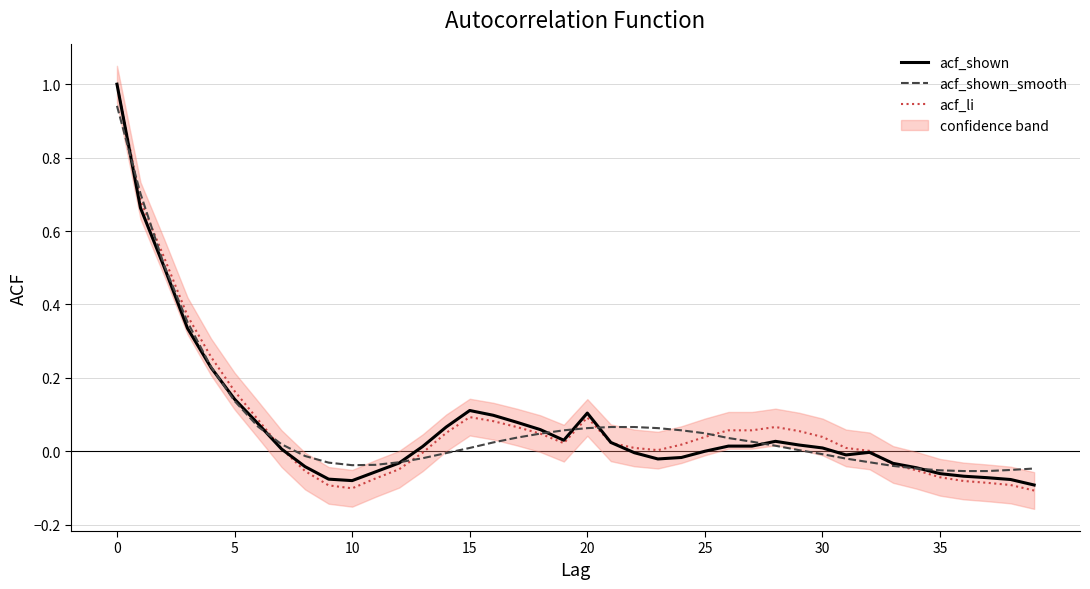

At how many categories does at least one series exceed 0?

28